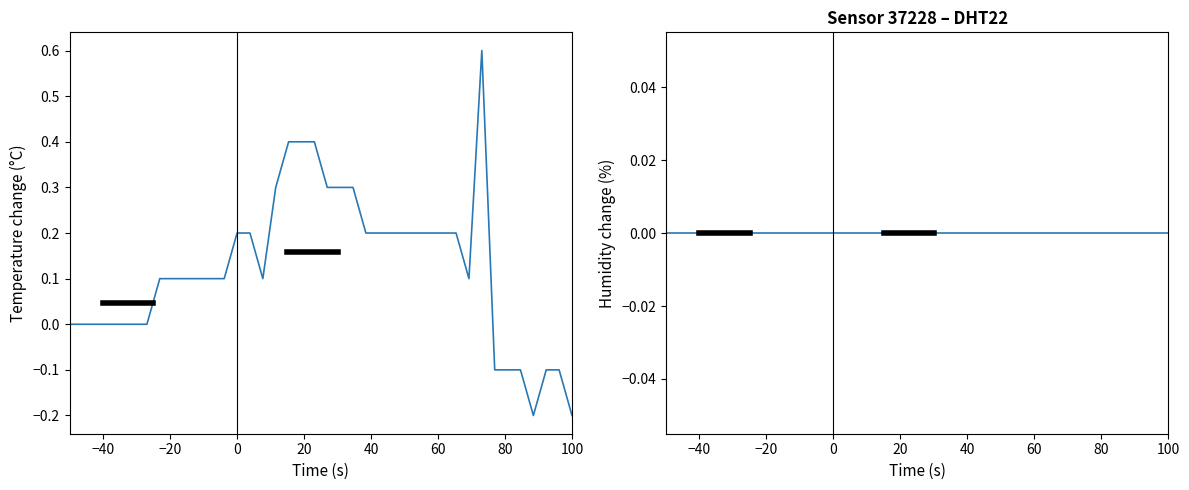

How many negative values does the temperature series have?

7